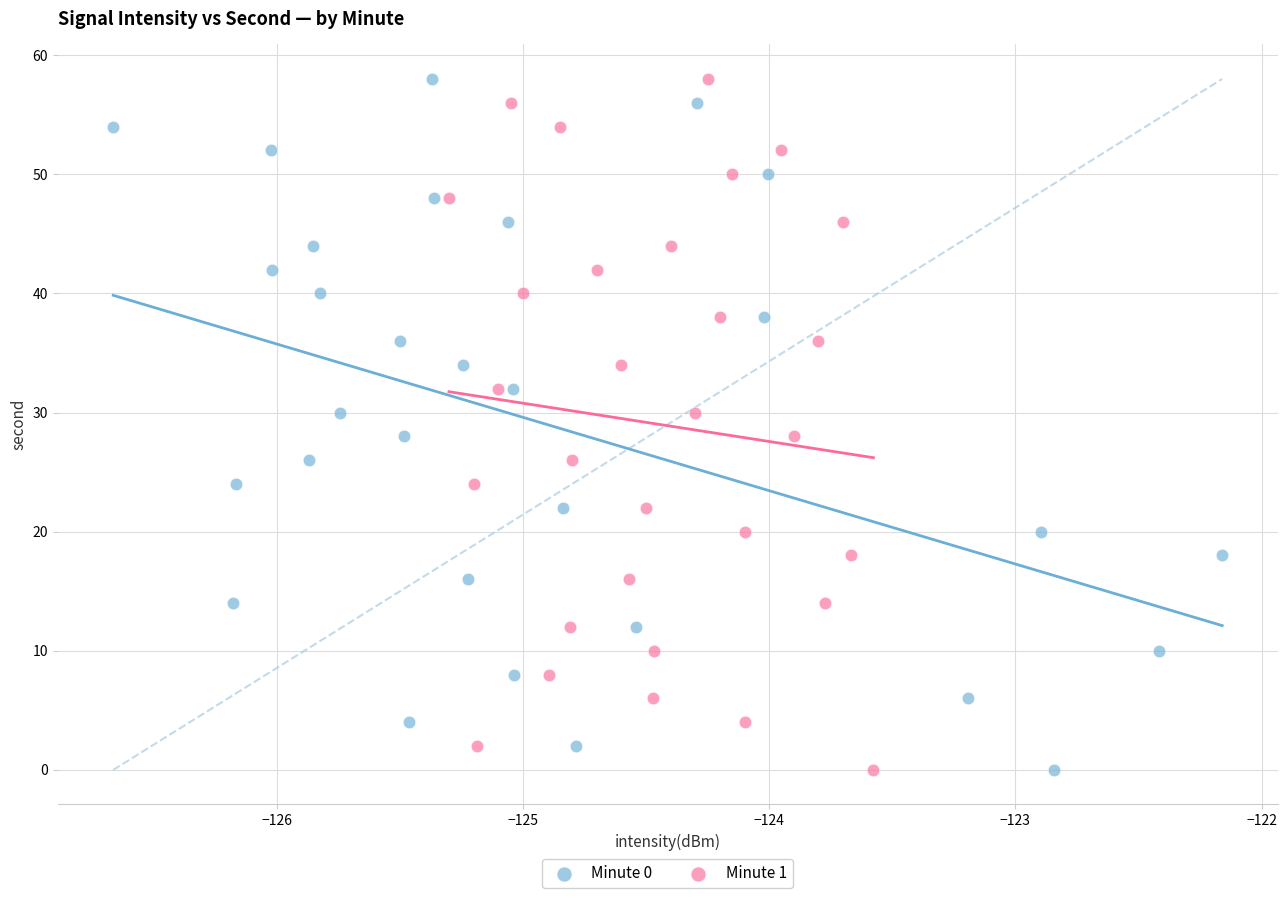

What are all the series names shown in the legend?

Minute 0, Minute 1